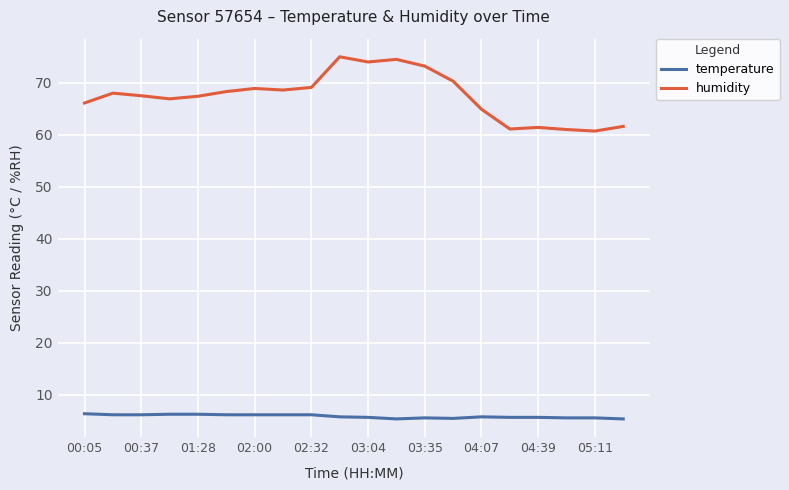

True or false: humidity and temperature cross at least once.

False